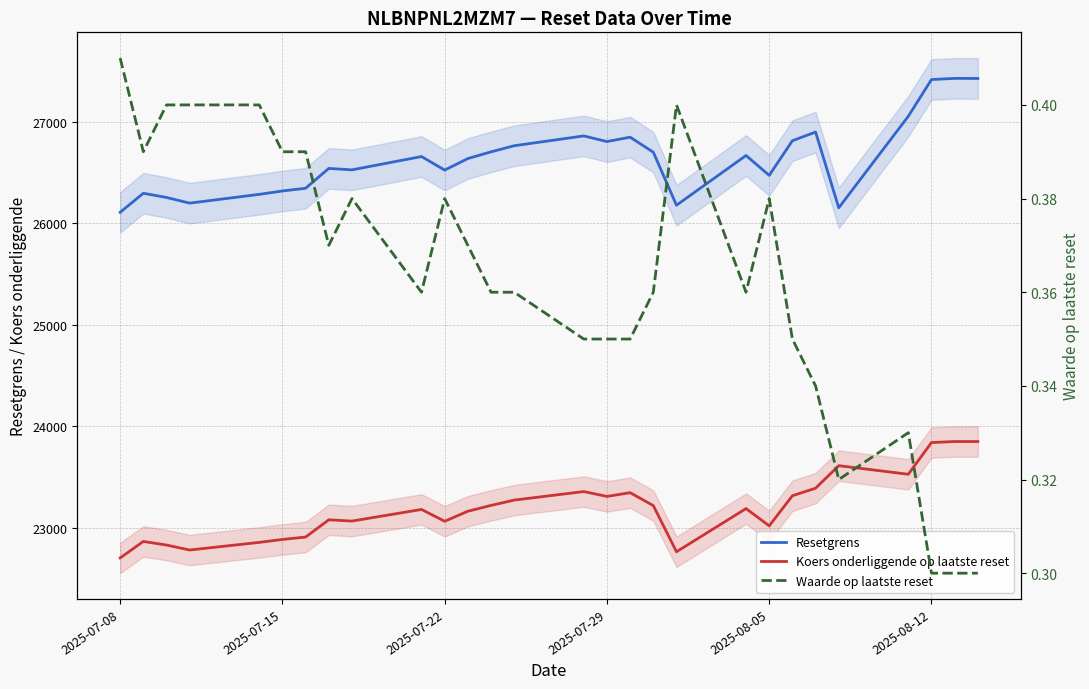

Does the chart display data point markers on the line(s)?

No